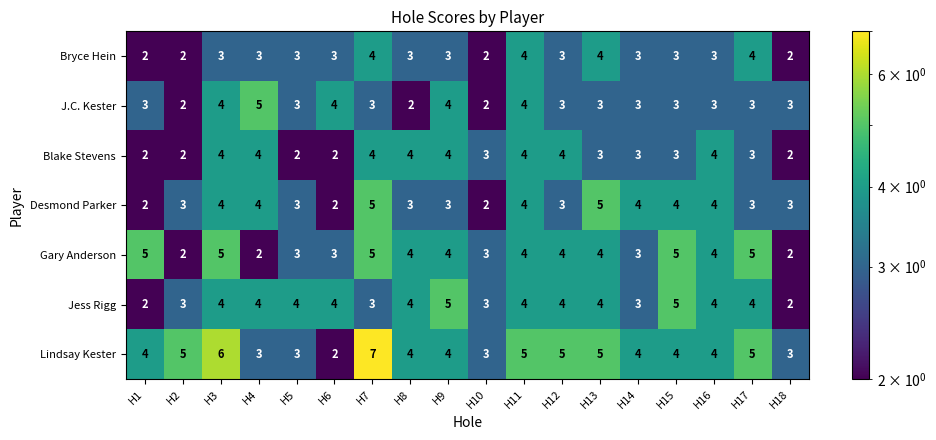

Count the Jess Rigg values in the range 3 to 4.

14